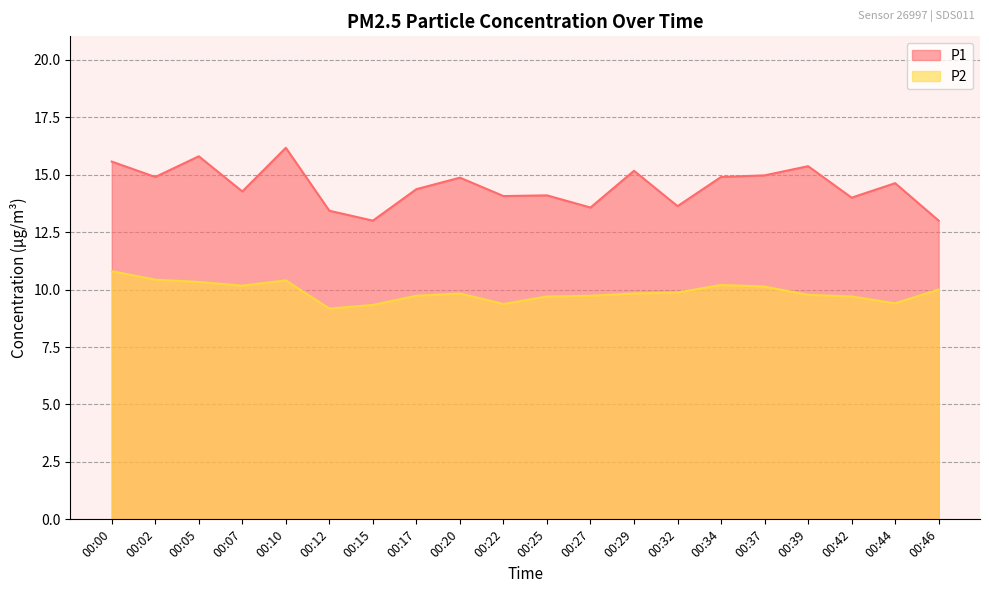

True or false: P1 and P2 cross at least once.

False